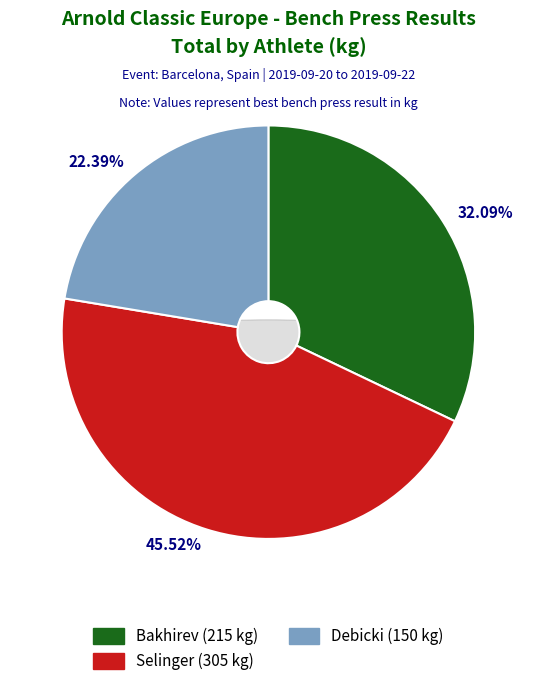

Does Debicki represent more than half of the total?

No